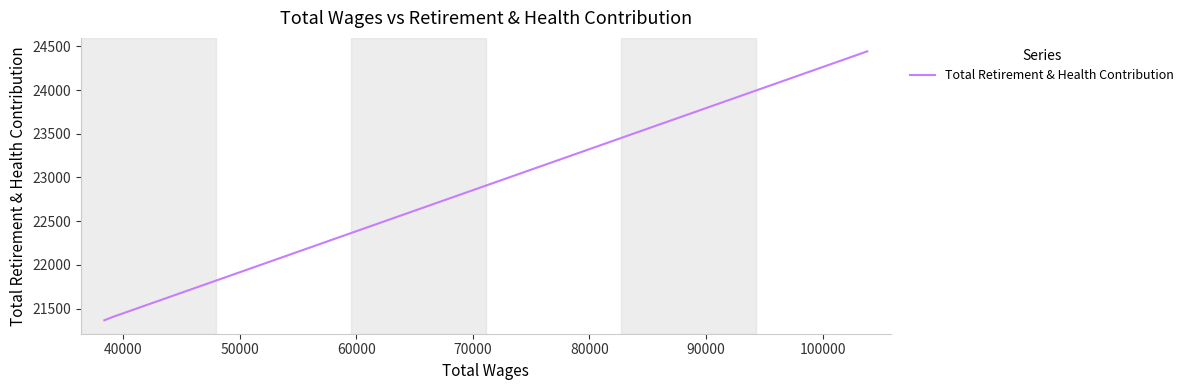

What is the difference between the maximum and minimum values?

3074